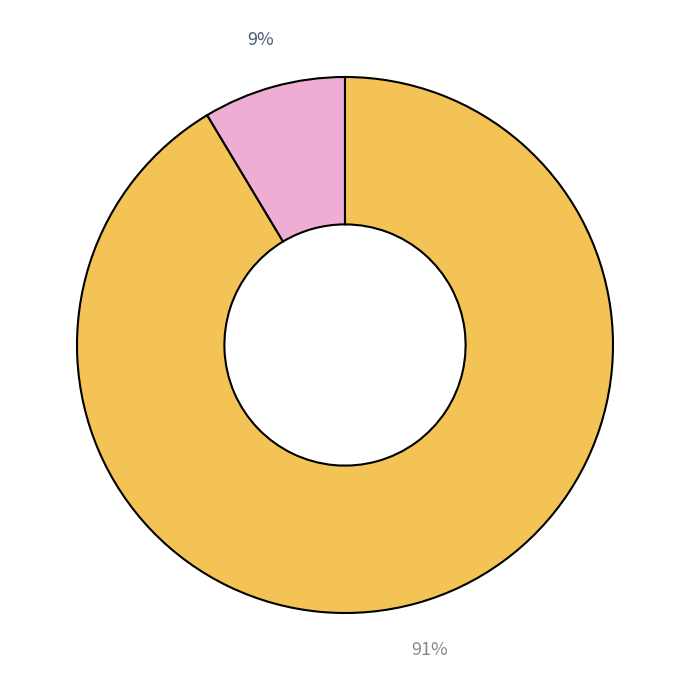

Does any single category account for the majority?

Yes